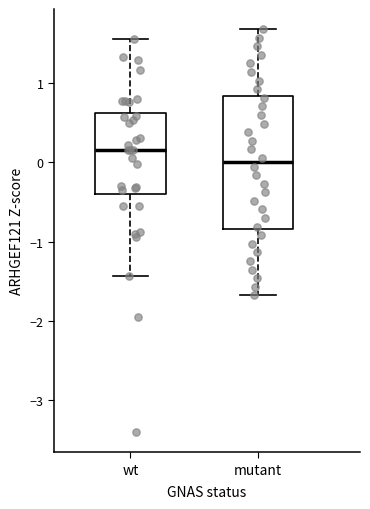

Which box is the tallest, from its lower edge to its upper edge?

mutant